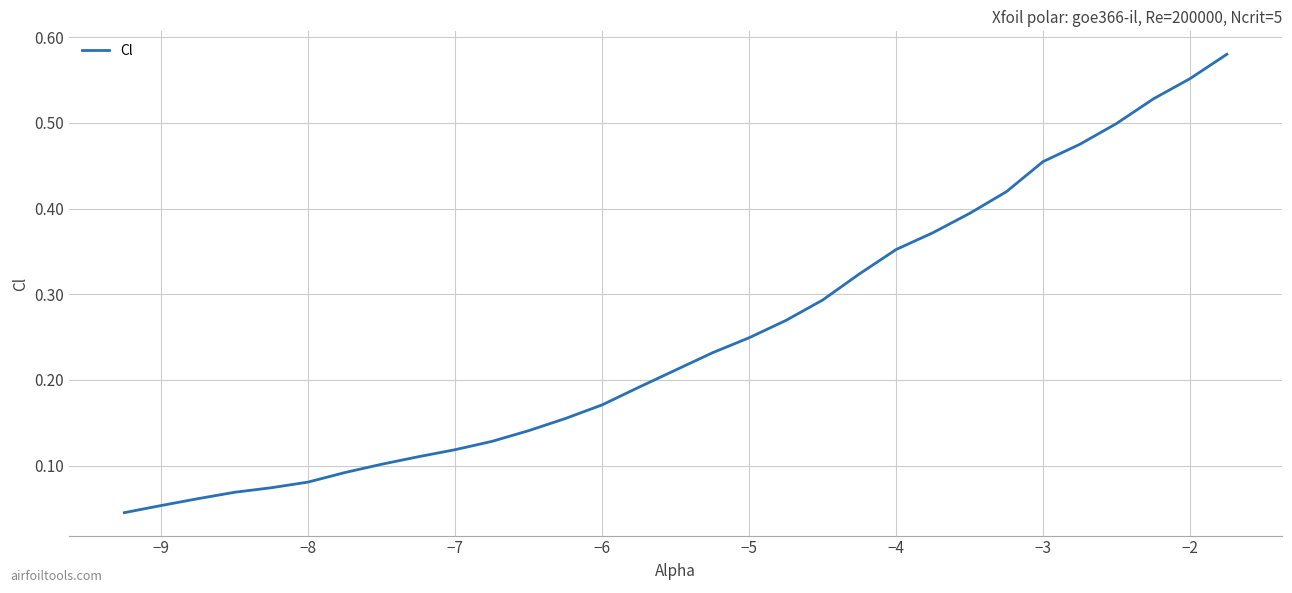

Does the chart have visible grid lines?

Yes